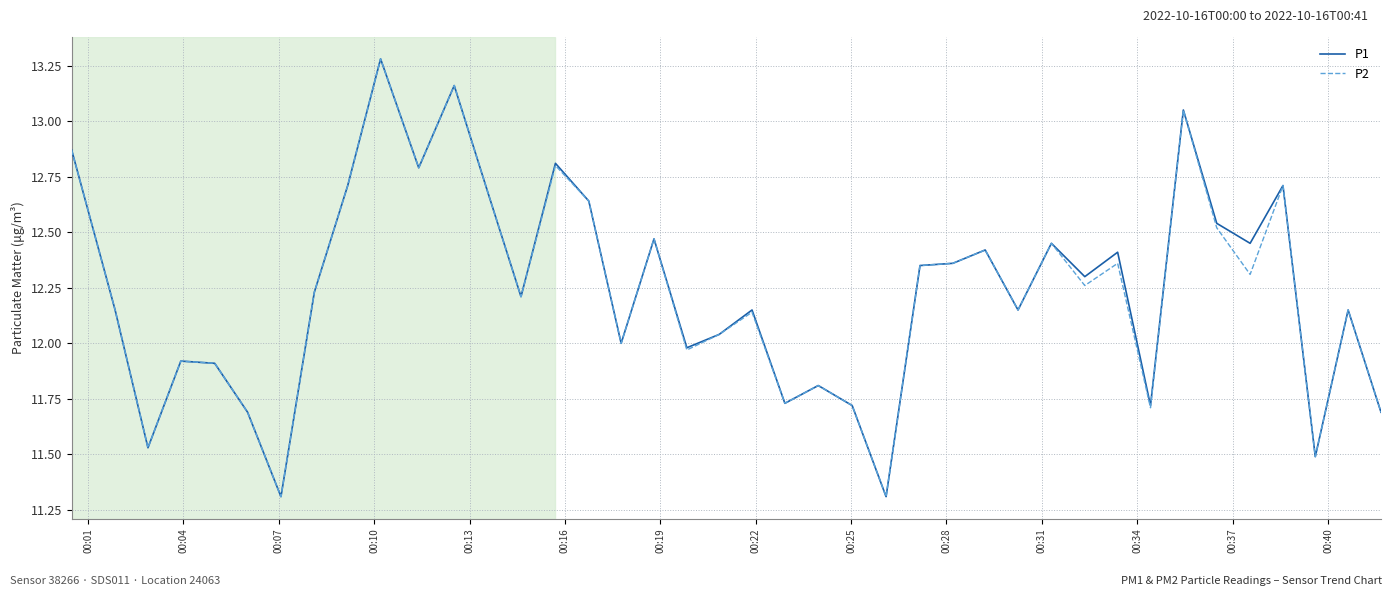

What is the maximum value shown in the chart?

13.3